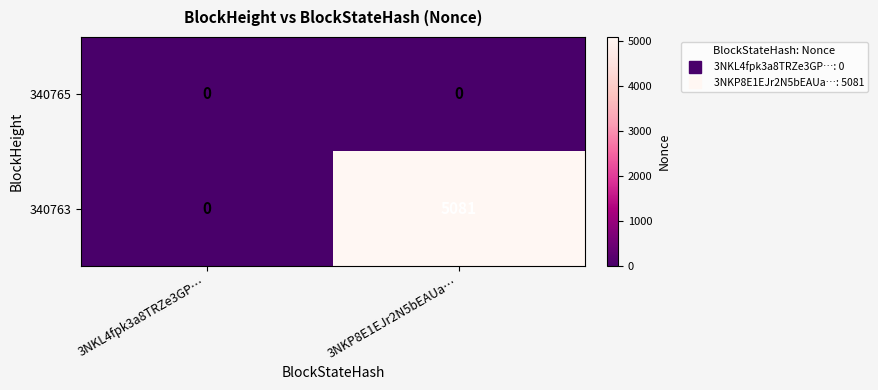

Is it true that 340763 equals 0 at 3NKL4fpk3a8TRZe3GP…?

True